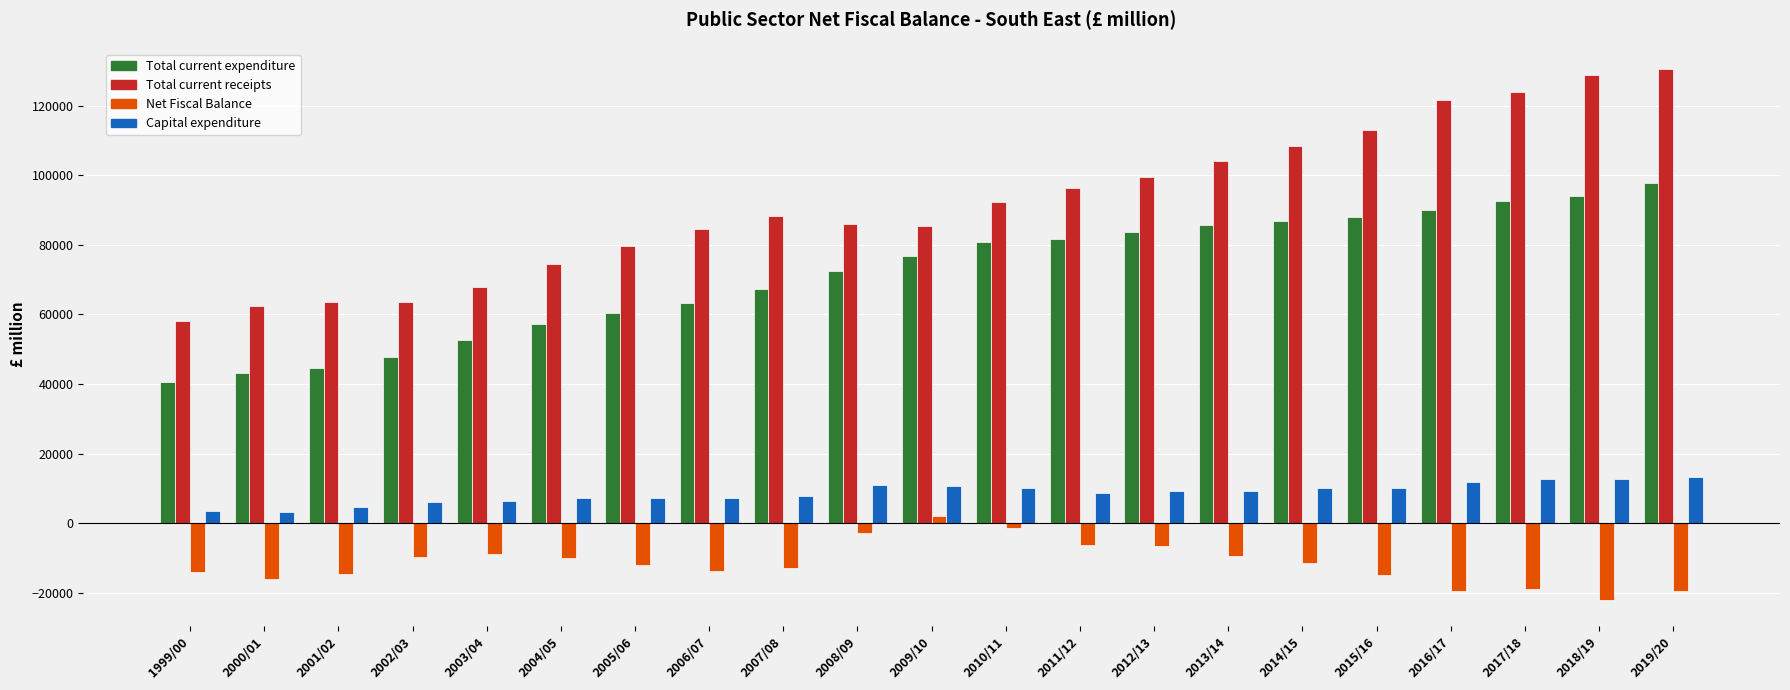

The value of Capital expenditure at 2006/07 is 7347. True or false?

True